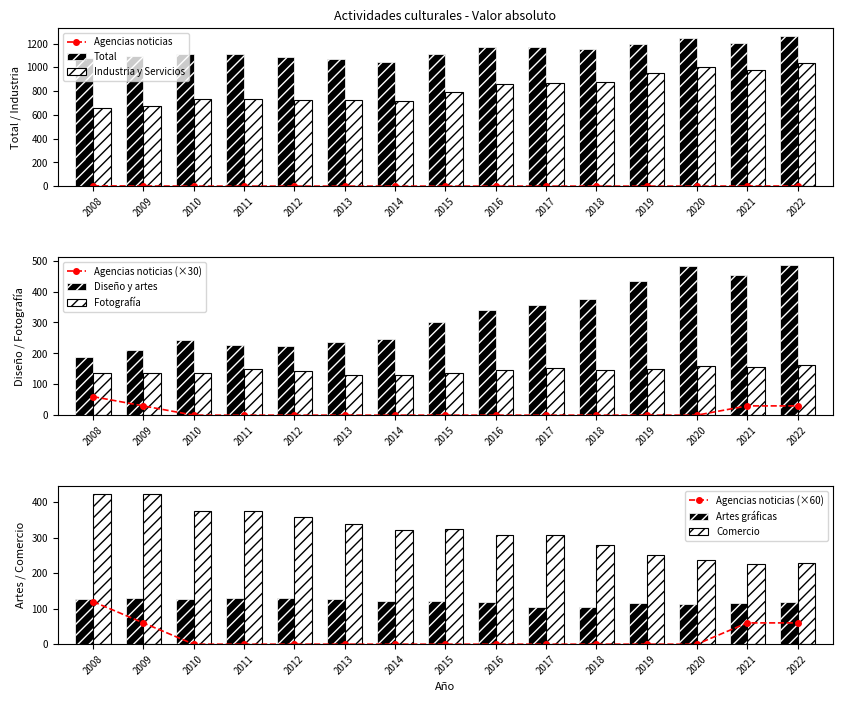

What is the smallest value displayed?

105